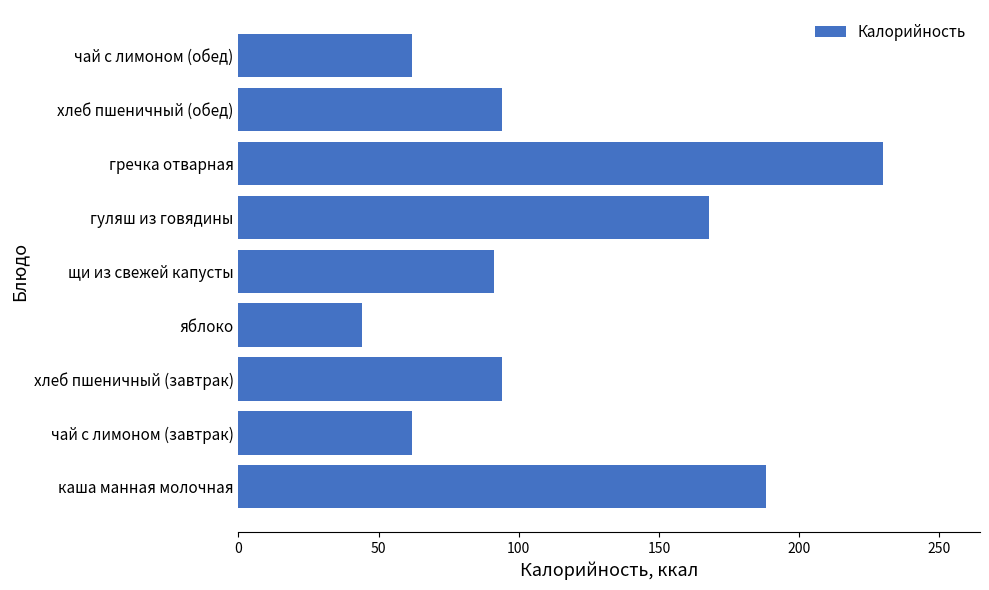

True or false: the data shows 94 at хлеб пшеничный (завтрак).

True